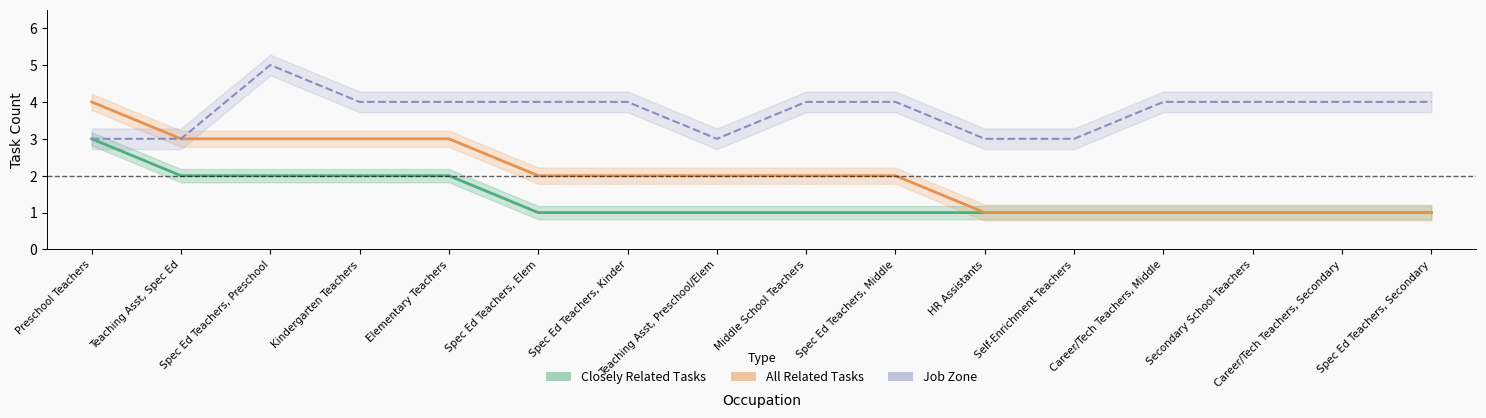

True or false: job_zone and closely_related cross at least once.

False